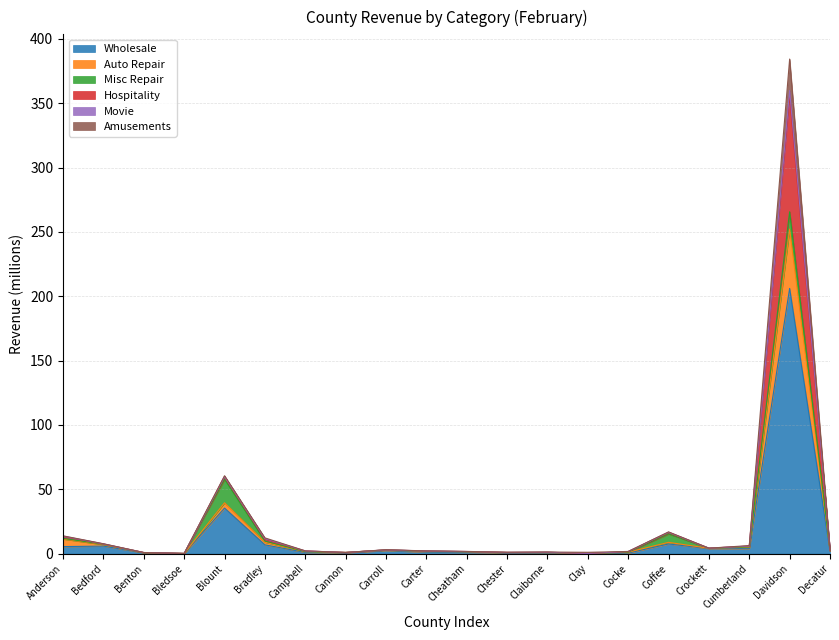

Which category has the lowest value in the Amusements series?

Bledsoe